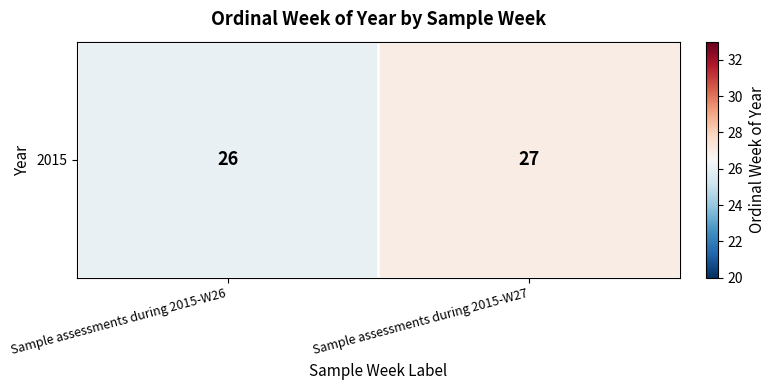

What is the sum of all values?

53